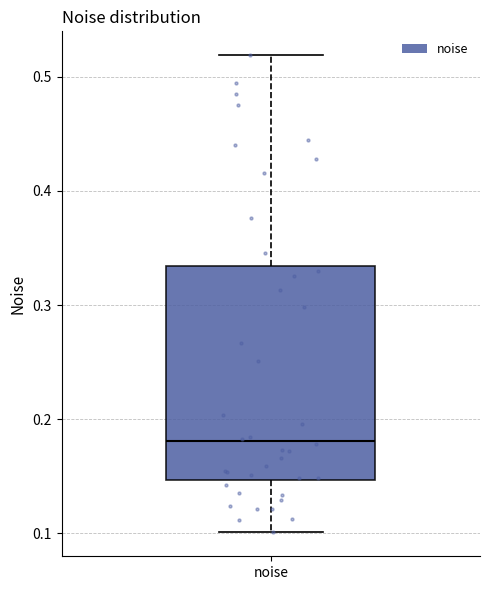

Where does the median line of the box for noise sit on the y-axis? The values are not printed on the chart, so give them approximately, as read against the axis.

0.18